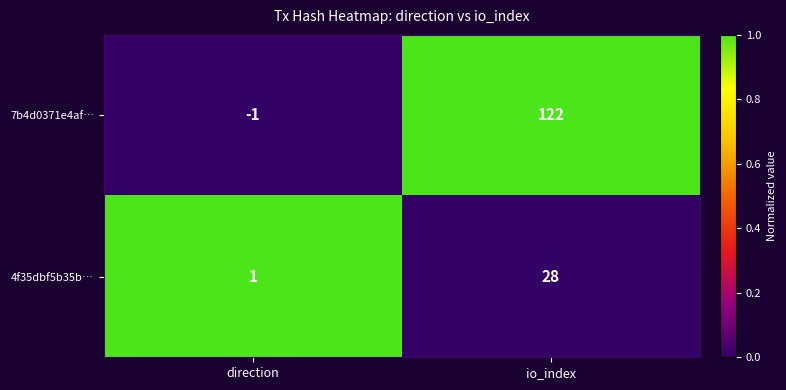

What is the sum of all 4f35dbf5b35b… values?

29